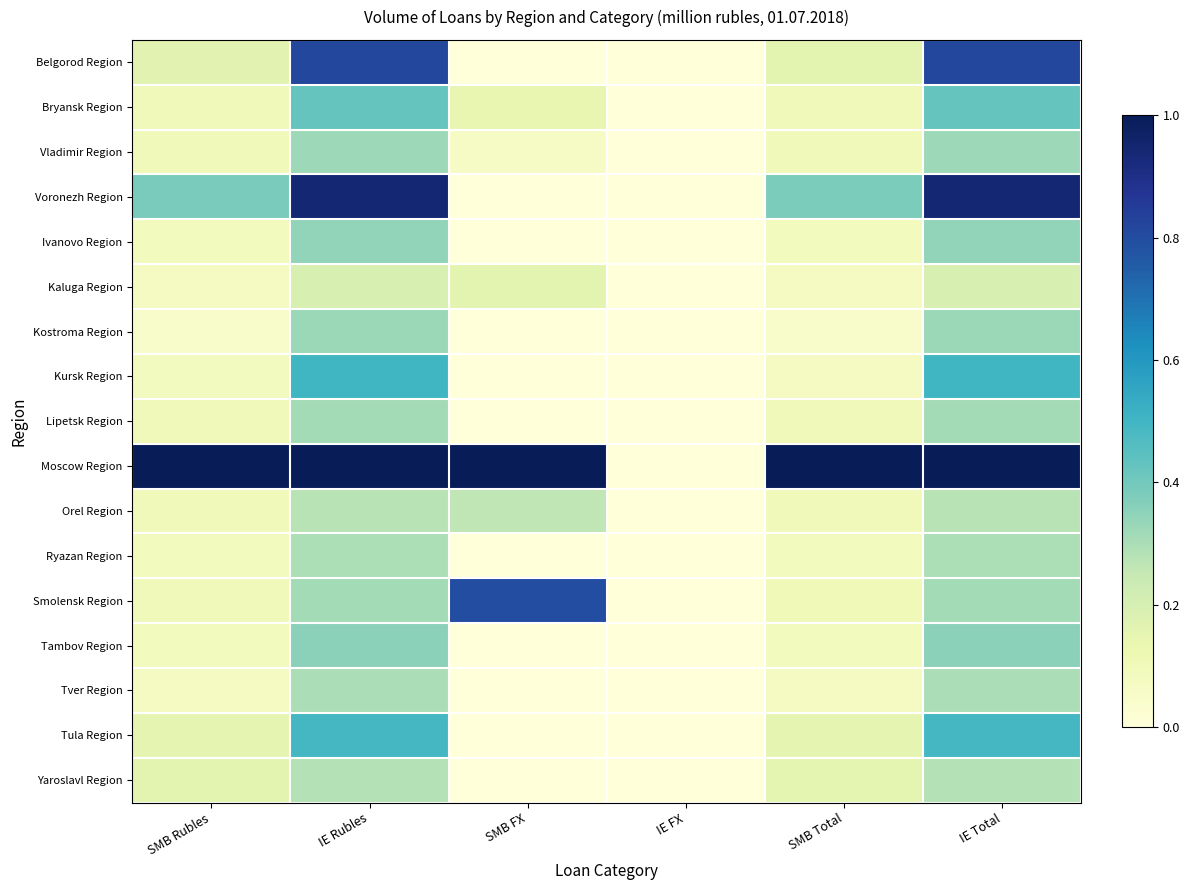

Reading left to right, transcribe all the data shown in this chart.

Belgorod Region: SMB Rubles=0.2	IE Rubles=0.8	SMB FX=0.0	IE FX=0.0	SMB Total=0.2	IE Total=0.8
Bryansk Region: SMB Rubles=0.1	IE Rubles=0.4	SMB FX=0.1	IE FX=0.0	SMB Total=0.1	IE Total=0.4
Vladimir Region: SMB Rubles=0.1	IE Rubles=0.3	SMB FX=0.1	IE FX=0.0	SMB Total=0.1	IE Total=0.3
Voronezh Region: SMB Rubles=0.4	IE Rubles=0.9	SMB FX=0.0	IE FX=0.0	SMB Total=0.4	IE Total=0.9
Ivanovo Region: SMB Rubles=0.1	IE Rubles=0.3	SMB FX=0.0	IE FX=0.0	SMB Total=0.1	IE Total=0.3
Kaluga Region: SMB Rubles=0.1	IE Rubles=0.2	SMB FX=0.2	IE FX=0.0	SMB Total=0.1	IE Total=0.2
Kostroma Region: SMB Rubles=0.0	IE Rubles=0.3	SMB FX=0.0	IE FX=0.0	SMB Total=0.0	IE Total=0.3
Kursk Region: SMB Rubles=0.1	IE Rubles=0.5	SMB FX=0.0	IE FX=0.0	SMB Total=0.1	IE Total=0.5
Lipetsk Region: SMB Rubles=0.1	IE Rubles=0.3	SMB FX=0.0	IE FX=0.0	SMB Total=0.1	IE Total=0.3
Moscow Region: SMB Rubles=1.0	IE Rubles=1.0	SMB FX=1.0	IE FX=0.0	SMB Total=1.0	IE Total=1.0
Orel Region: SMB Rubles=0.1	IE Rubles=0.3	SMB FX=0.3	IE FX=0.0	SMB Total=0.1	IE Total=0.3
Ryazan Region: SMB Rubles=0.1	IE Rubles=0.3	SMB FX=0.0	IE FX=0.0	SMB Total=0.1	IE Total=0.3
Smolensk Region: SMB Rubles=0.1	IE Rubles=0.3	SMB FX=0.8	IE FX=0.0	SMB Total=0.1	IE Total=0.3
Tambov Region: SMB Rubles=0.1	IE Rubles=0.4	SMB FX=0.0	IE FX=0.0	SMB Total=0.1	IE Total=0.4
Tver Region: SMB Rubles=0.1	IE Rubles=0.3	SMB FX=0.0	IE FX=0.0	SMB Total=0.1	IE Total=0.3
Tula Region: SMB Rubles=0.2	IE Rubles=0.5	SMB FX=0.0	IE FX=0.0	SMB Total=0.2	IE Total=0.5
Yaroslavl Region: SMB Rubles=0.2	IE Rubles=0.3	SMB FX=0.0	IE FX=0.0	SMB Total=0.2	IE Total=0.3